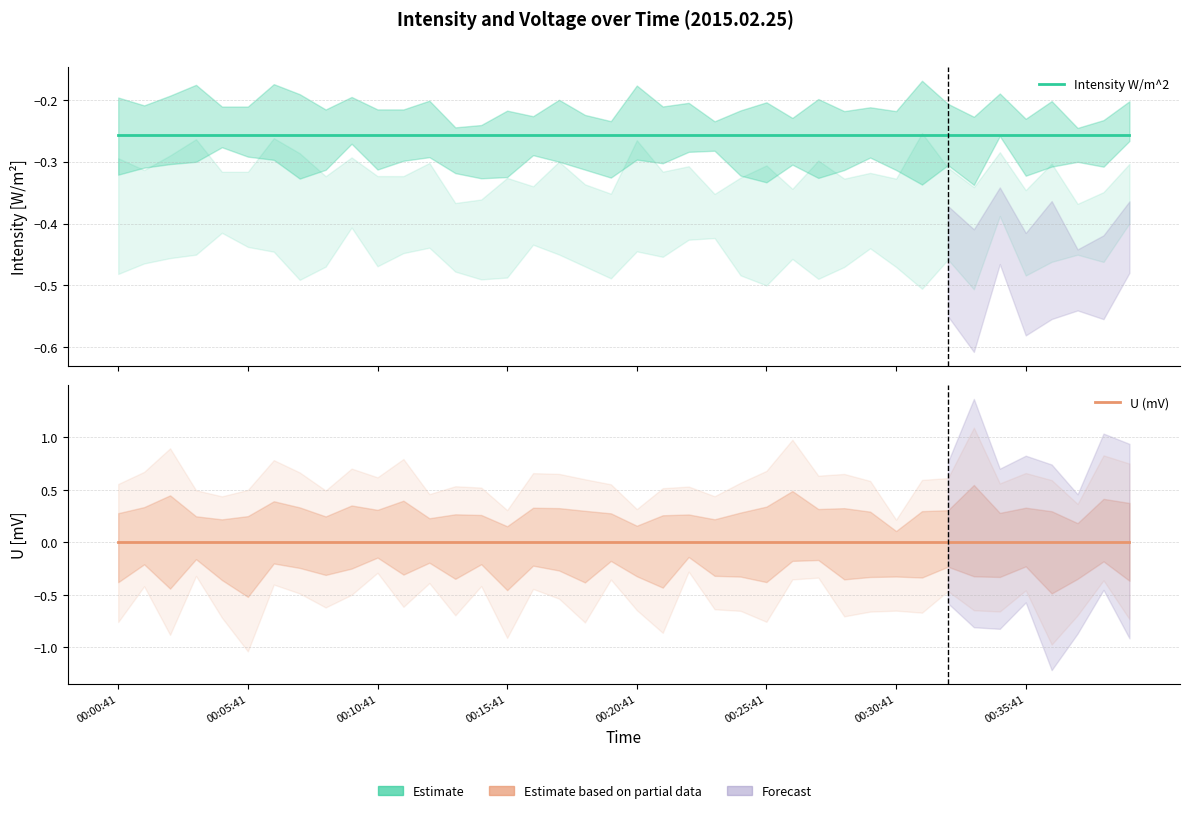

Which category has the lowest value in the Intensity W/m^2 series?

00:00:41